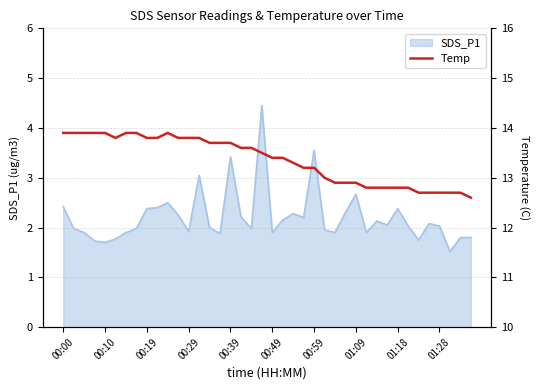

The SDS_P1 series shows 2.7 at 01:09. True or false?

True